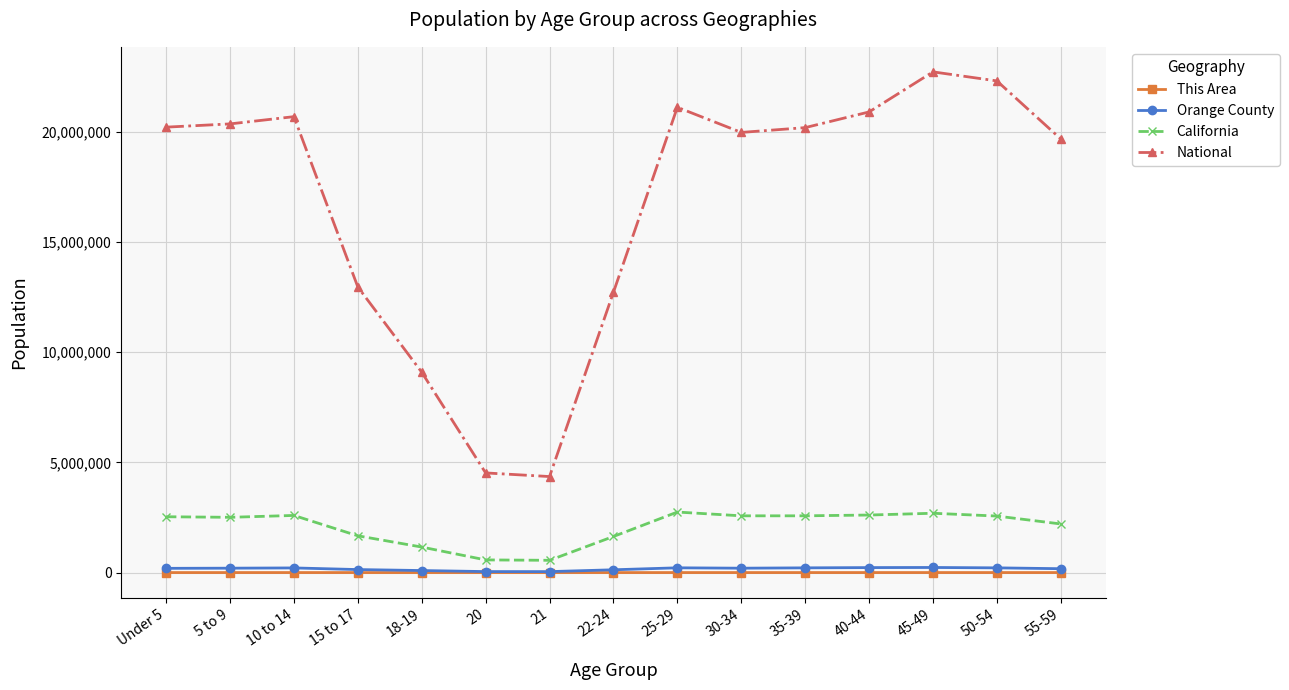

The value of National at 55-59 is 5383863. True or false?

False